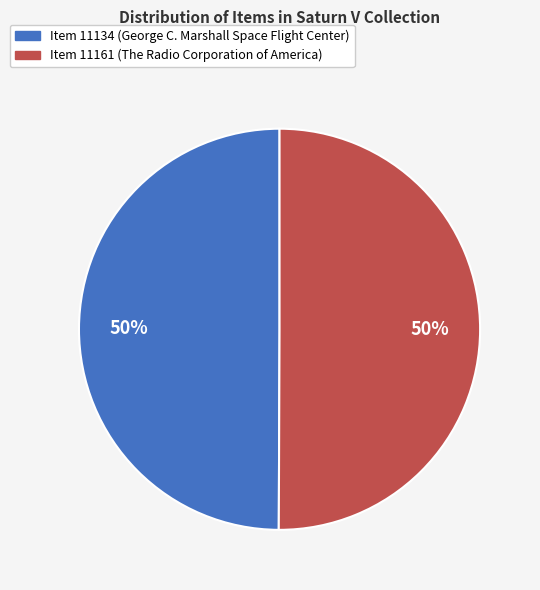

Approximately how many times larger is the value at Item 11134 compared to Item 11161?

1.0